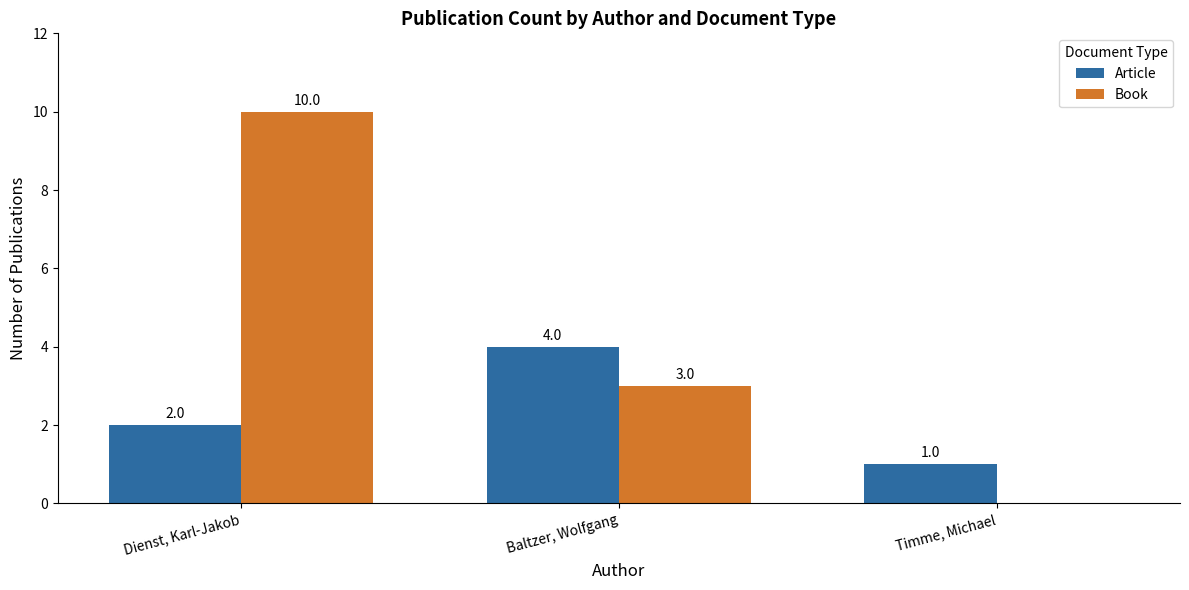

What is the difference between the Book values at Baltzer, Wolfgang and Dienst, Karl-Jakob?

7